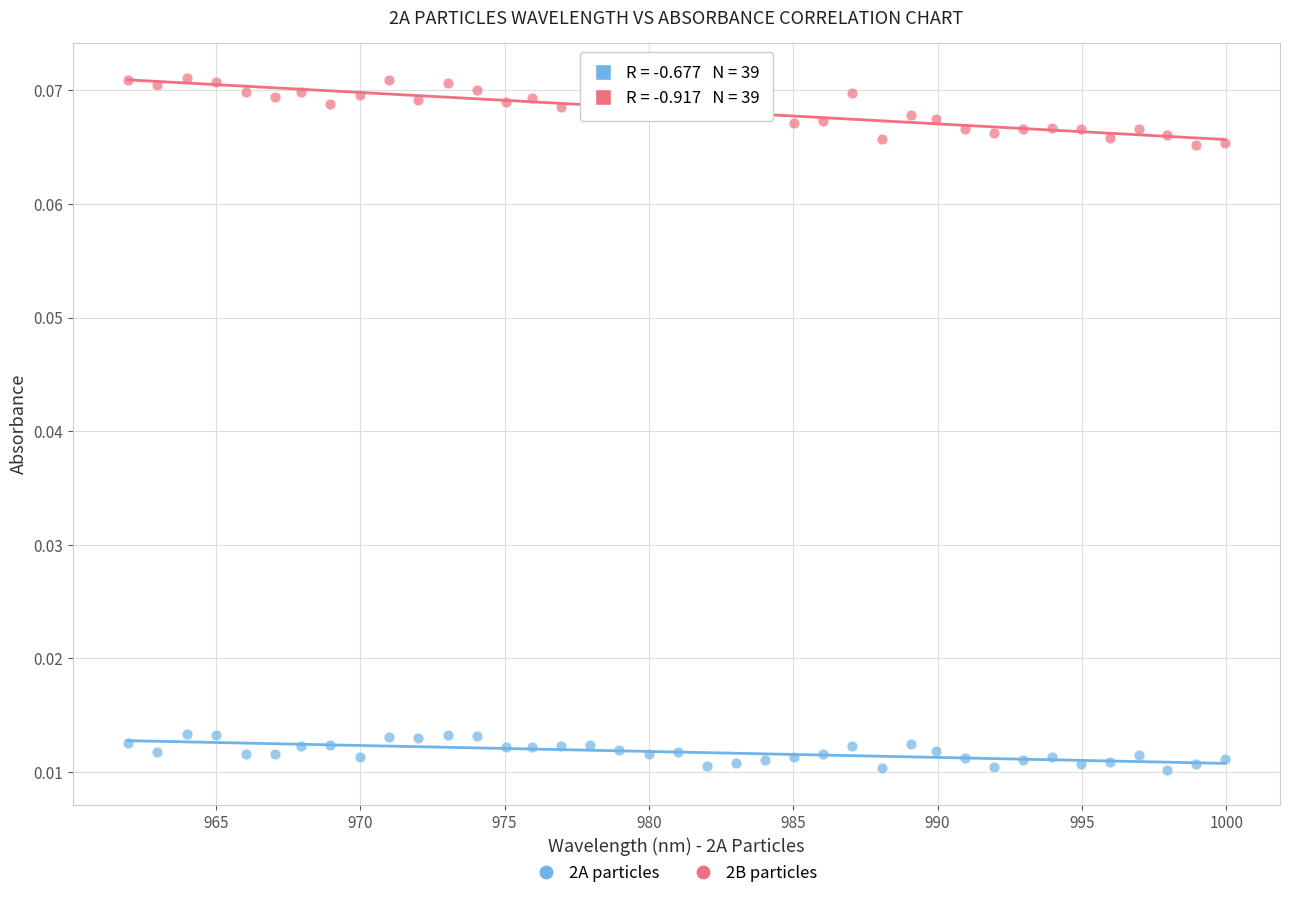

Which series has the largest Y range (max minus min)?

2B particles